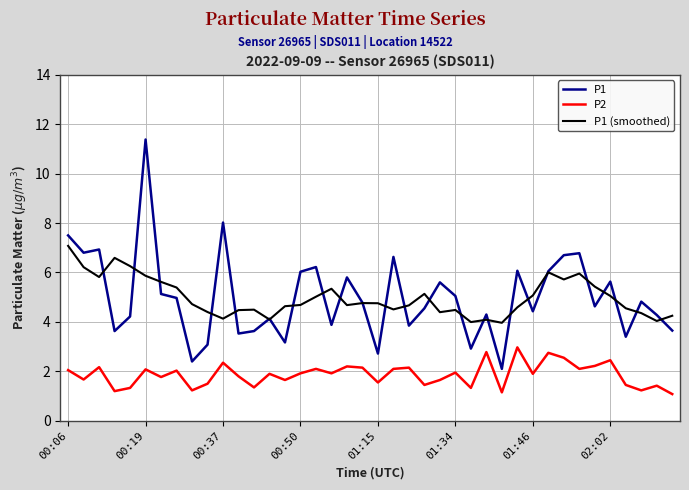

What is the maximum value for P2?

3.0